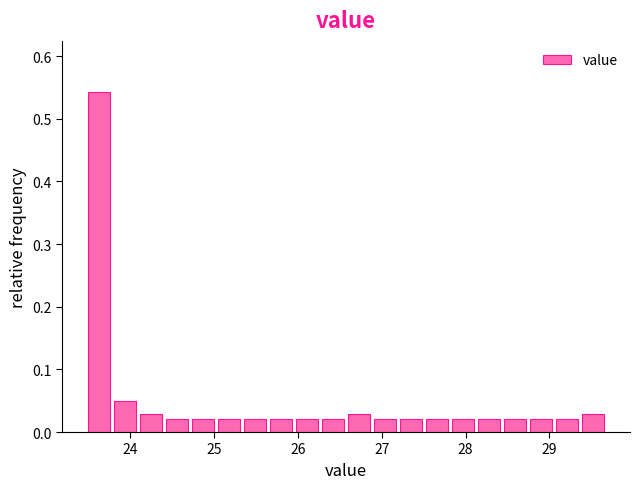

Around what value on the x-axis is the tallest bar? Give the approximate position of its centre, as read against the axis.

23.6